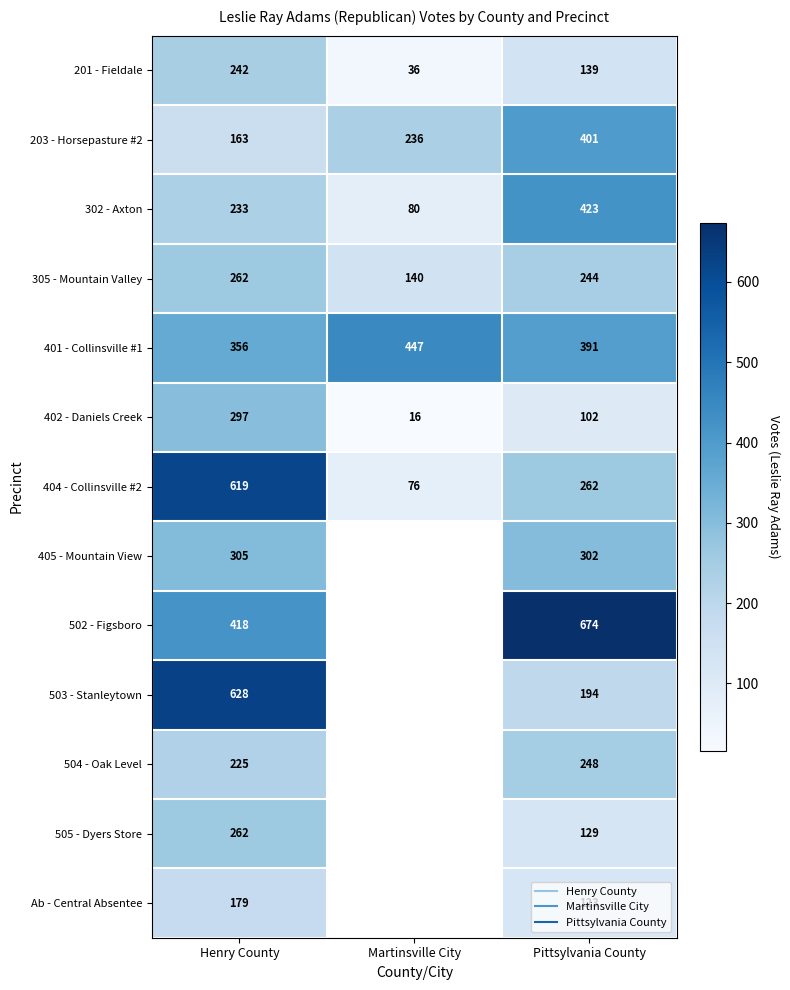

What is the difference between the 203 - Horsepasture #2 values at Henry County and Pittsylvania County?

238.0